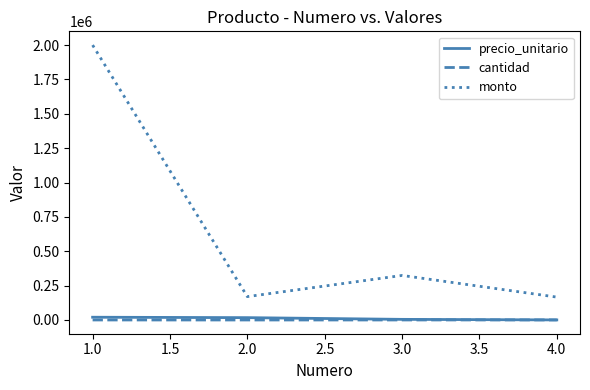

True or false: cantidad has more than 2 interior local peaks.

False